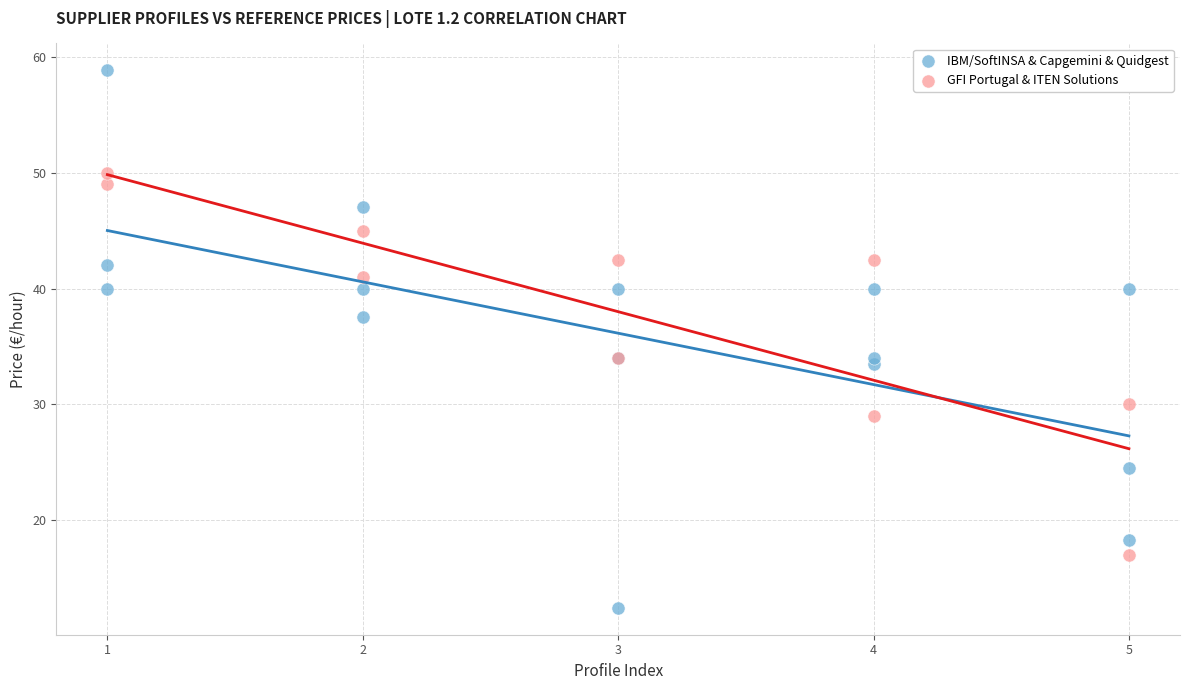

Which series reaches the maximum Y coordinate?

IBM/SoftINSA & Capgemini & Quidgest